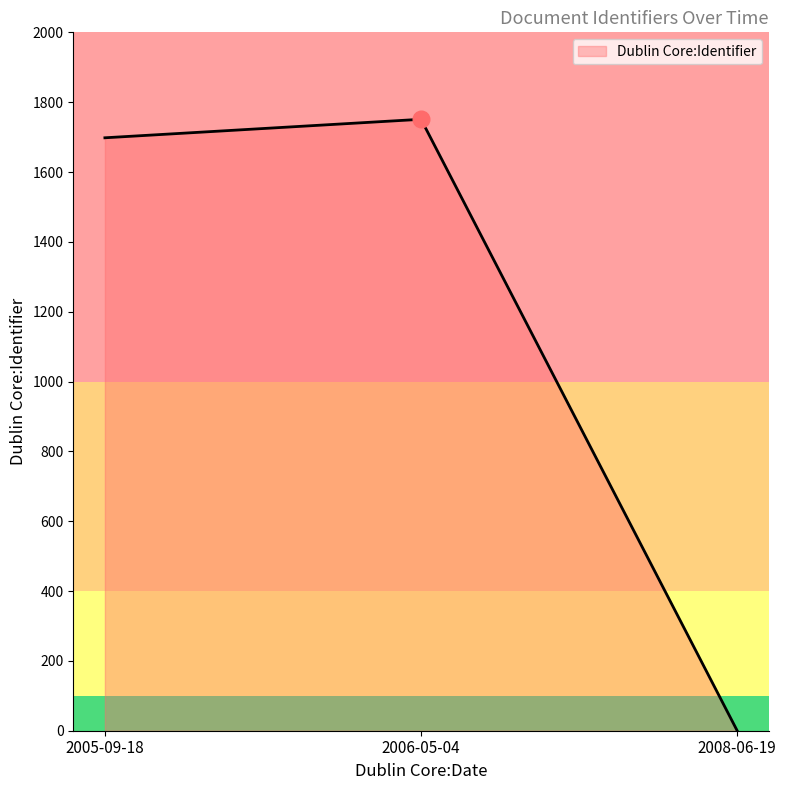

True or false: the data shows 1698 at 2005-09-18.

True